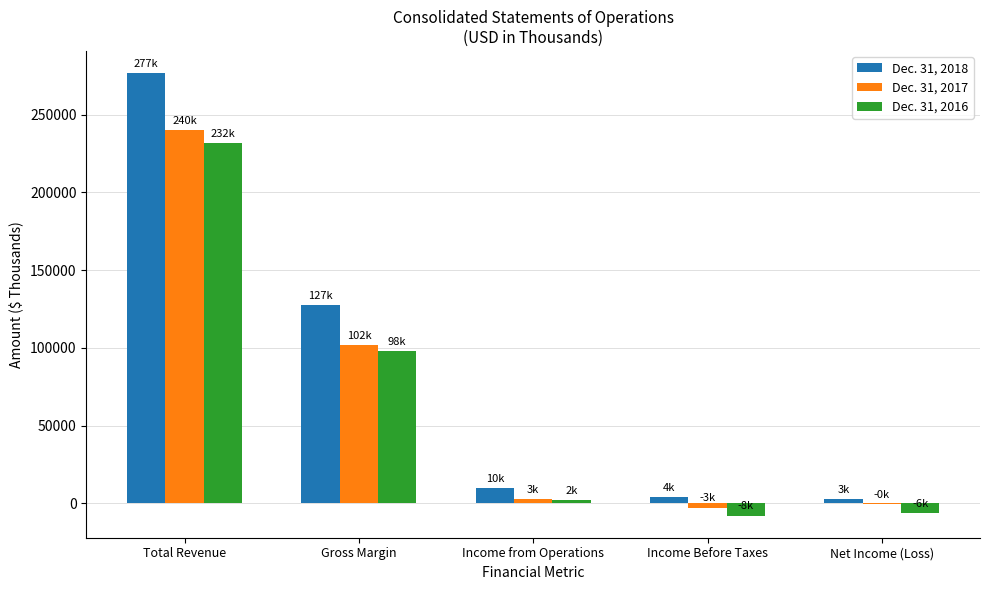

Which series has the widest spread of values?

Dec. 31, 2018